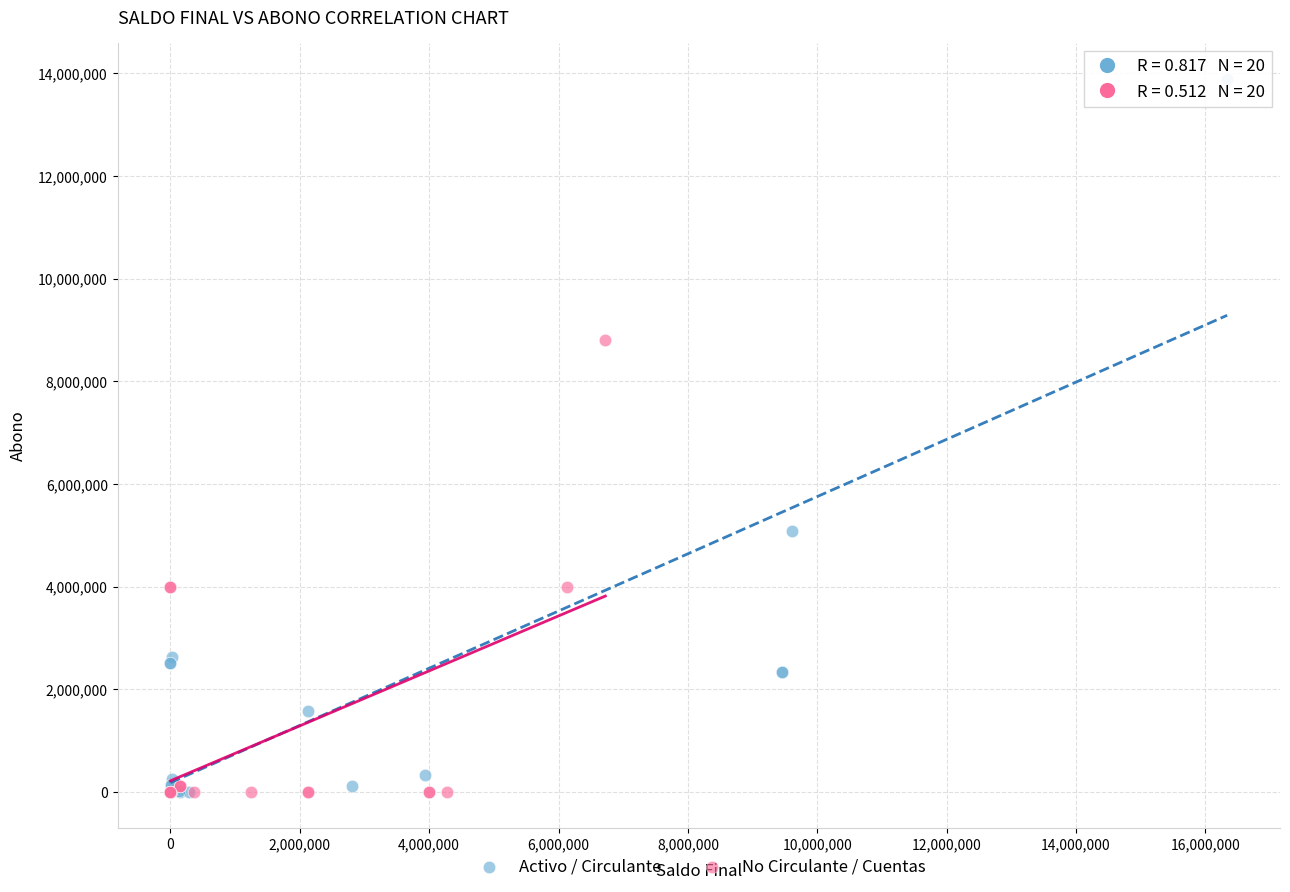

Which series reaches the maximum Y coordinate?

Activo / Circulante